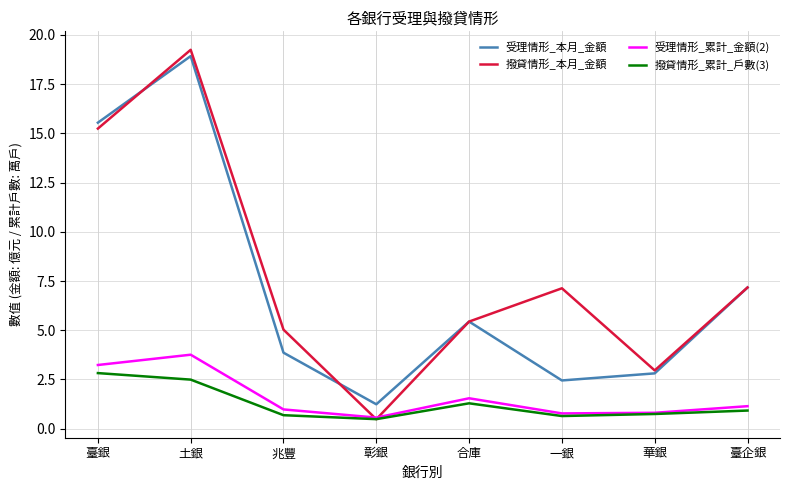

Which series has the largest total across all categories?

撥貸情形_本月_金額